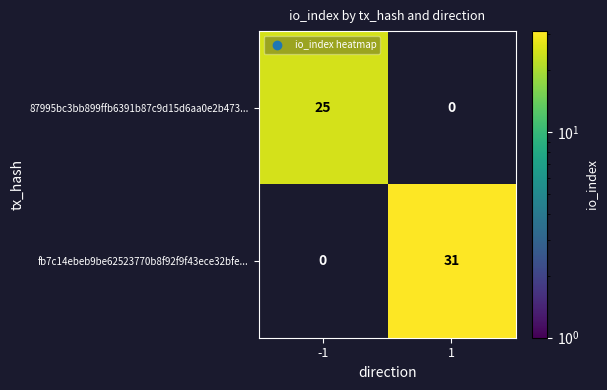

Is the value of fb7c14ebeb9be62523770b8f92f9f43ece32bfe... at 1 greater than the value of 87995bc3bb899ffb6391b87c9d15d6aa0e2b473... at -1?

Yes